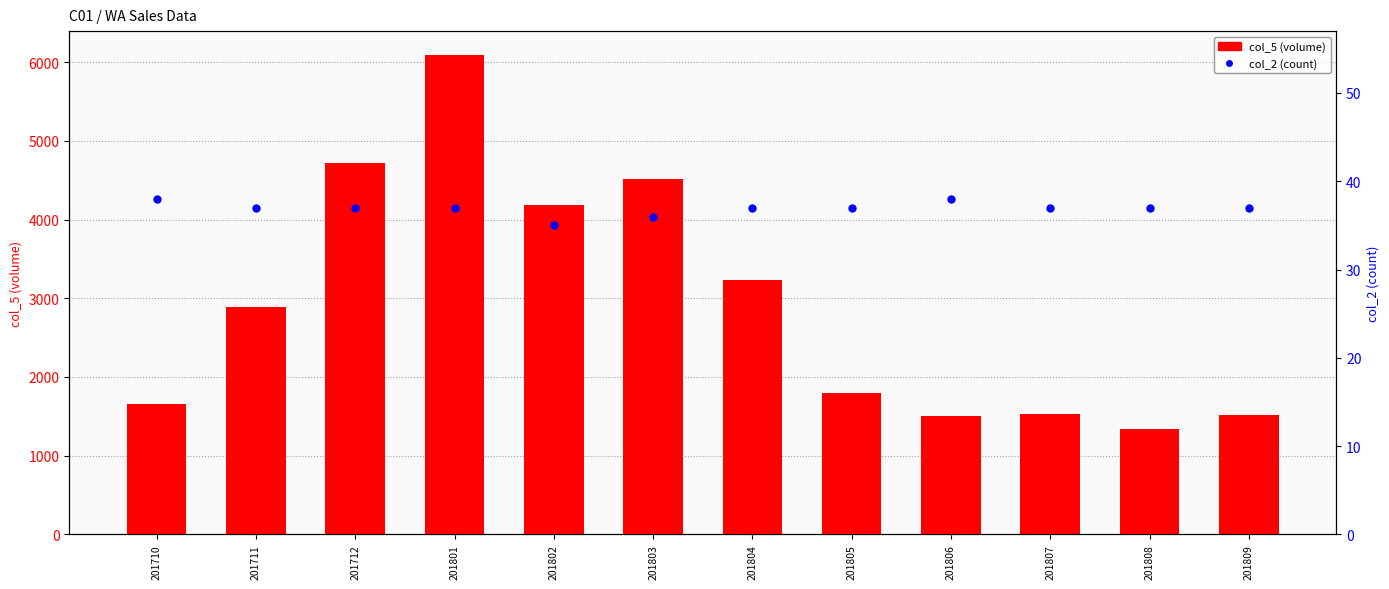

What is the total value across all series at 201806?

1539.6